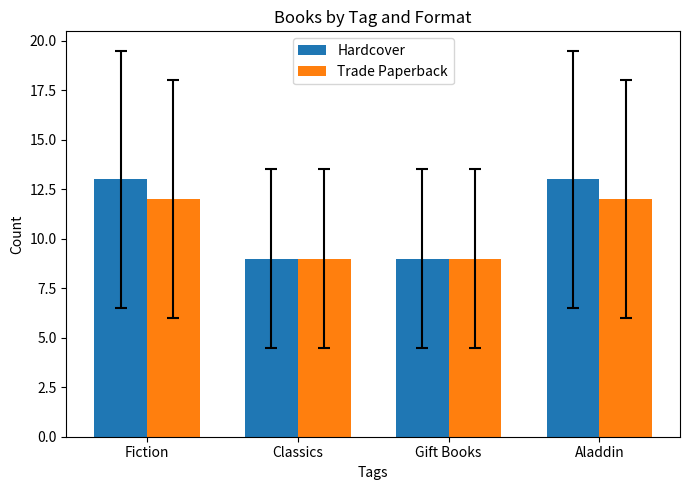

What is the highest value of the Hardcover series?

13